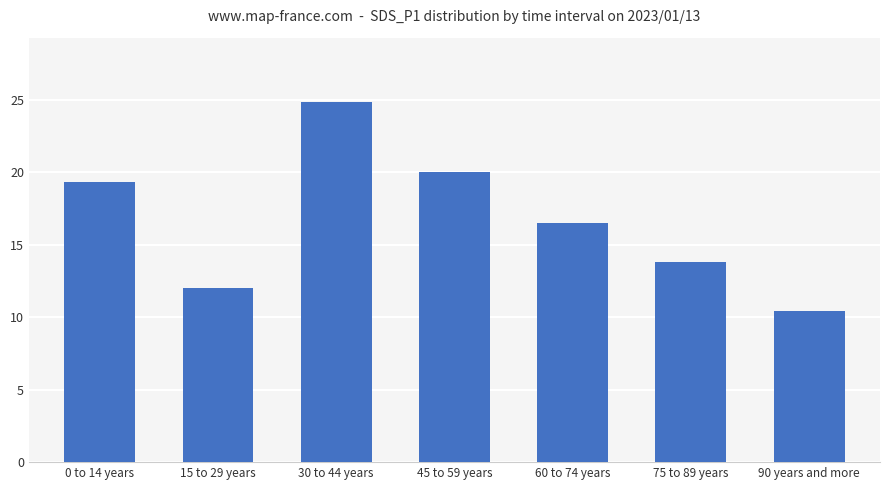

What is the smallest value displayed?

10.4